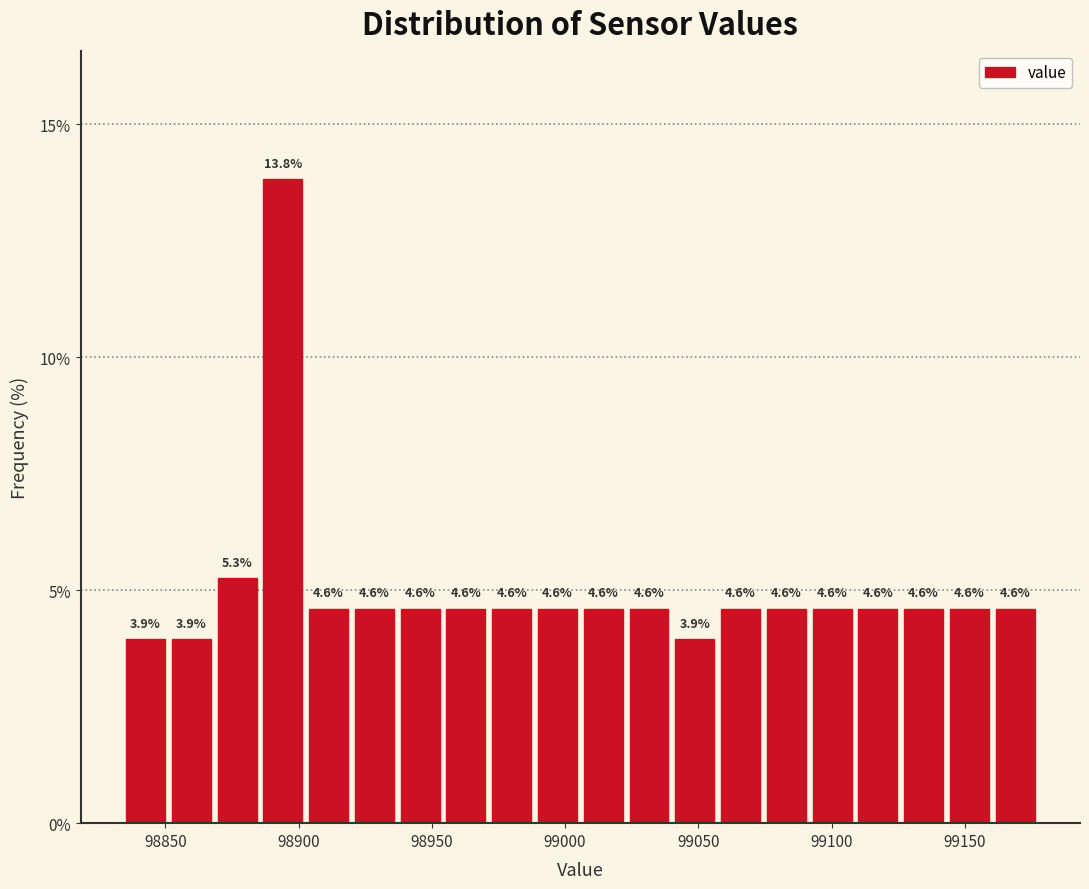

Around what value on the x-axis is the tallest bar? Give the approximate position of its centre, as read against the axis.

98895